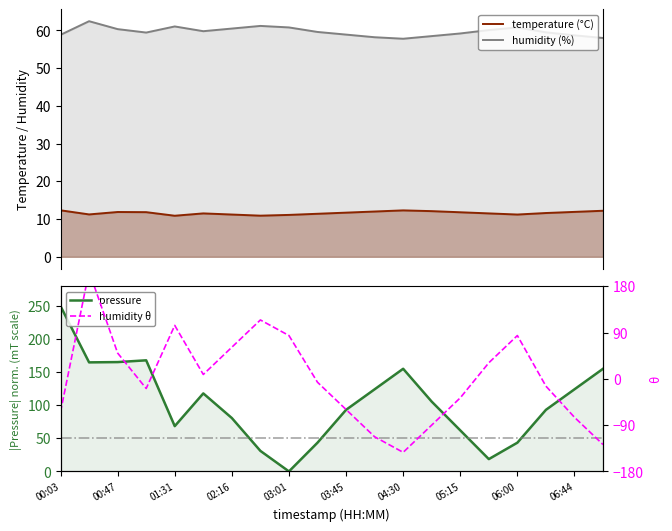

How many values in humidity θ are below zero?

11